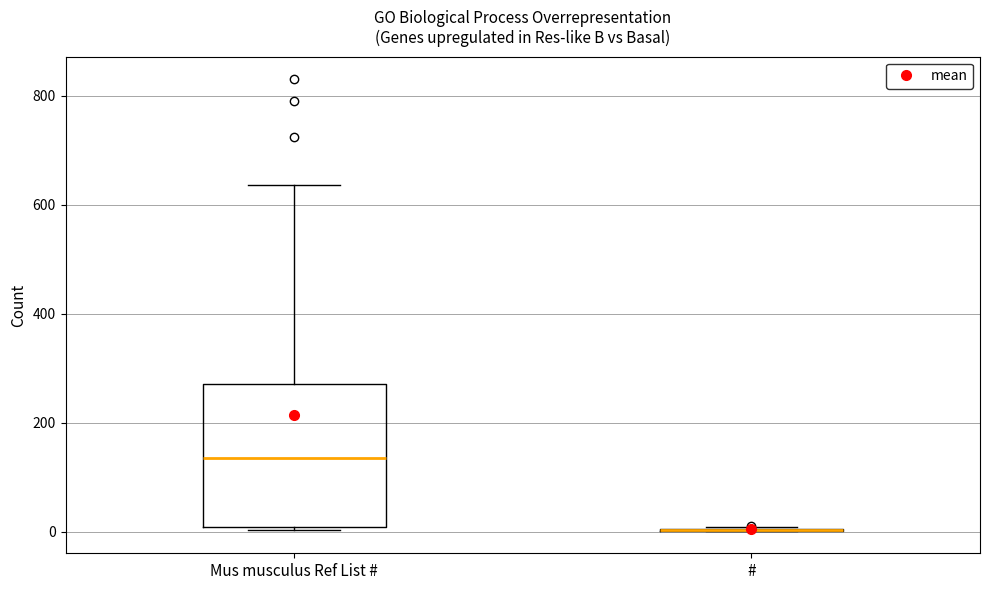

Reading left to right, transcribe this box plot: for each box, give where its median line is, the range the box spans, and where its two whiskers end, as read against the y-axis. The values are not printed on the chart, so give them approximately, as read against the axis.

Mus musculus Ref List #: median 140, box 0 to 280, whiskers 0 to 640
#: box collapsed to a line at 0, whiskers 0 to 0